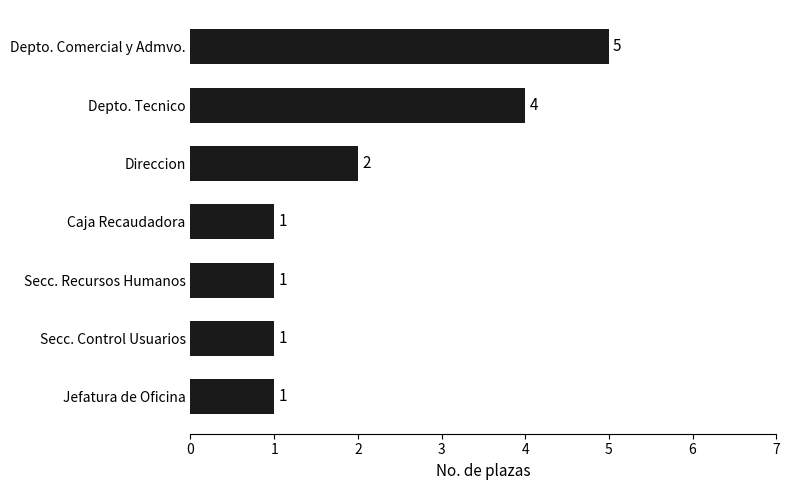

Does the chart contain stacked bars?

No